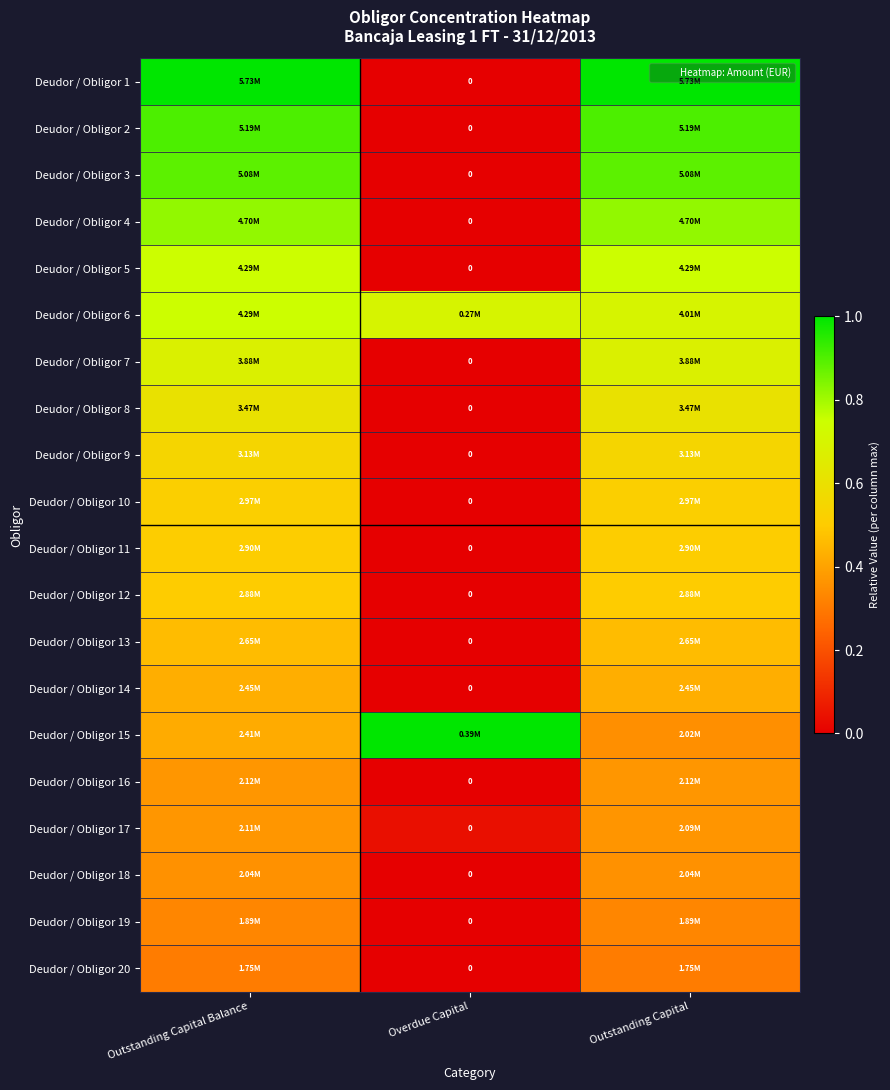

Is the value of Deudor / Obligor 2 at Outstanding Capital Balance greater than the value of Deudor / Obligor 15 at Outstanding Capital?

Yes